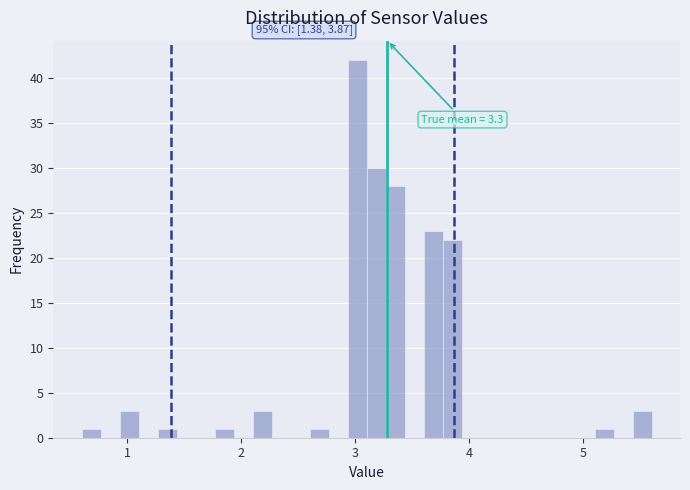

Read against the x-axis, roughly where is the centre of the tallest bar?

3.0